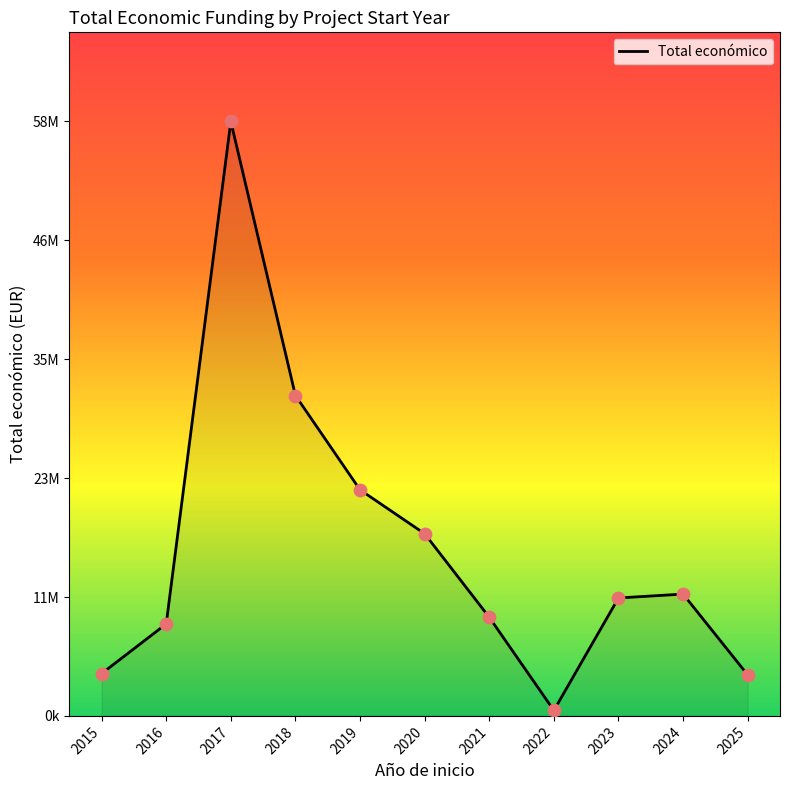

Which has a higher value, 2019 or 2017?

2017